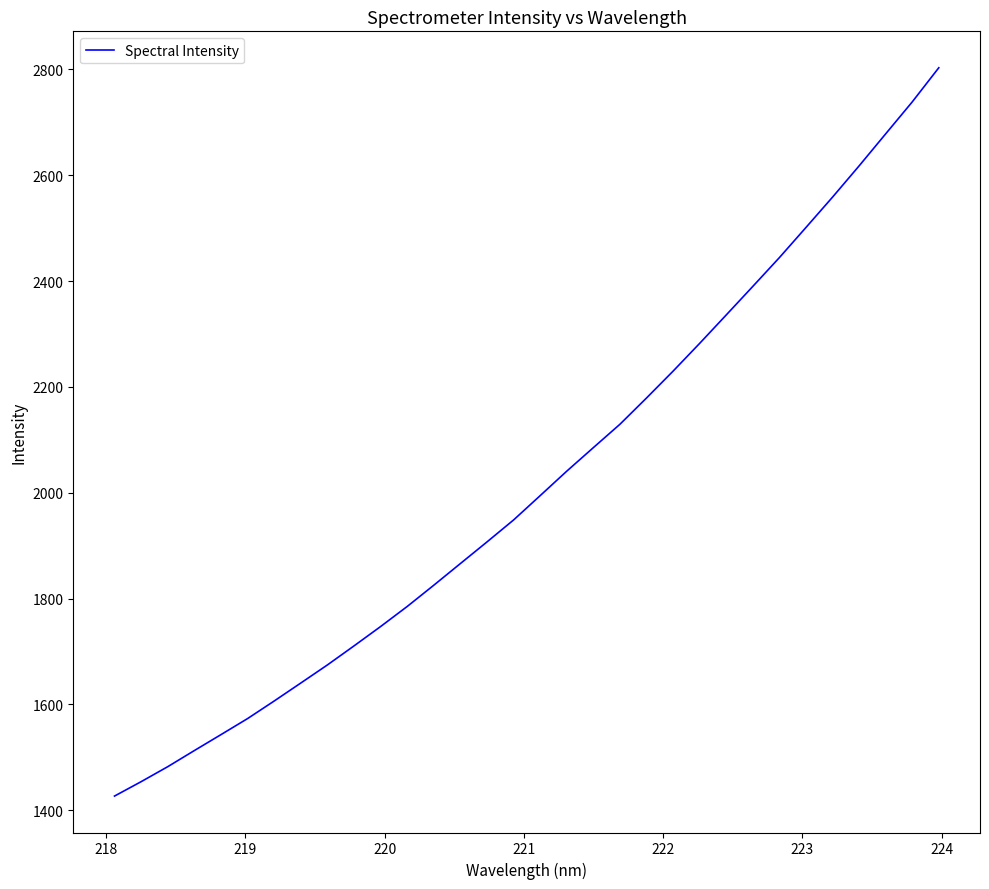

What is the greatest value displayed?

2803.3